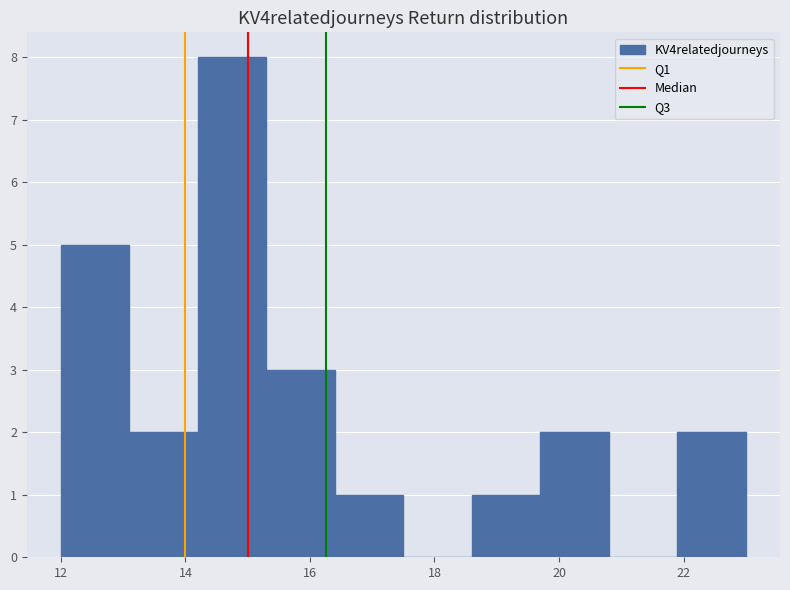

Reading left to right, transcribe this chart: for each bar, give the range it covers on the x-axis and its height. Neither the bar edges nor the heights are printed on the chart, so give them approximately, as read against the axes.

12.0 to 13.1: 5
13.1 to 14.2: 2
14.2 to 15.3: 8
15.3 to 16.4: 3
16.4 to 17.5: 1
17.5 to 18.6: 0
18.6 to 19.7: 1
19.7 to 20.8: 2
20.8 to 21.9: 0
21.9 to 23.0: 2